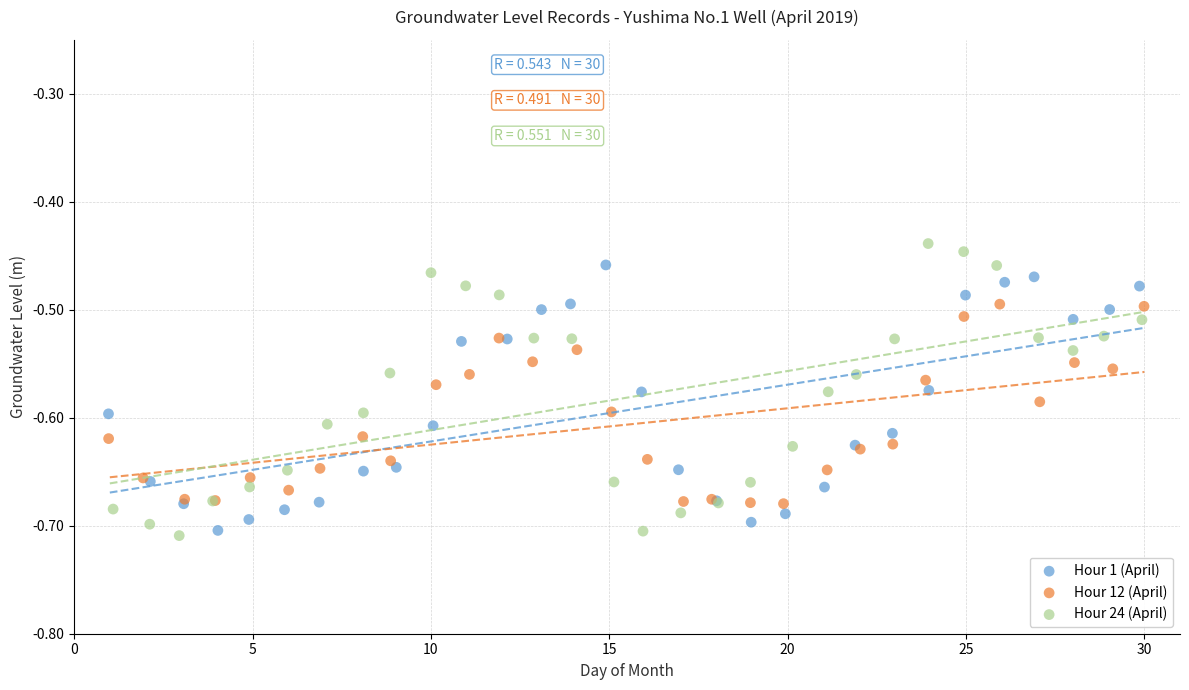

What are all the series names shown in the legend?

Hour 1 (April), Hour 12 (April), Hour 24 (April)